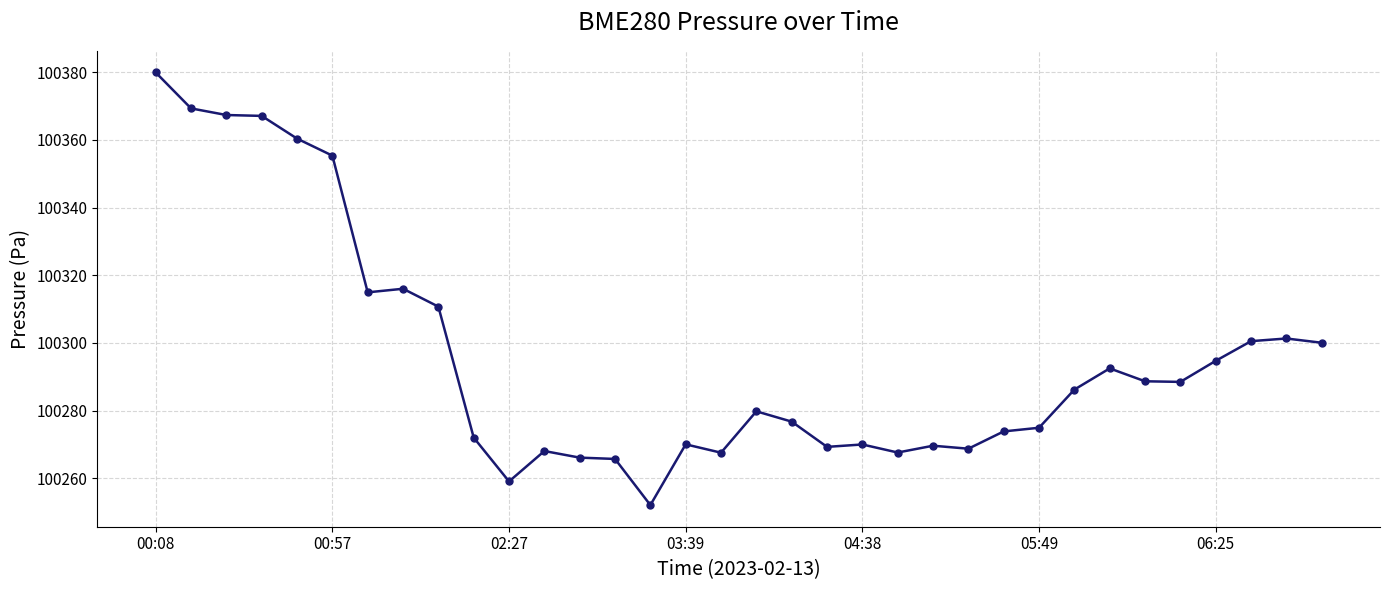

How many data points are less than 100286?

17